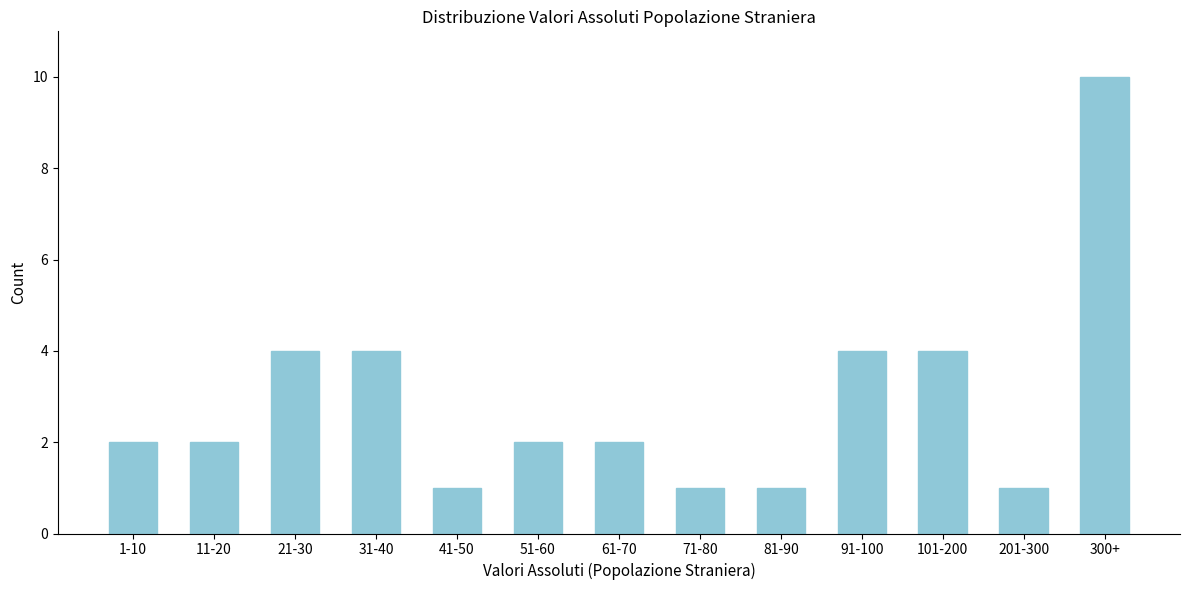

Reading left to right, transcribe all the data shown in this chart.

2	2	4	4	1	2	2	1	1	4	4	1	10